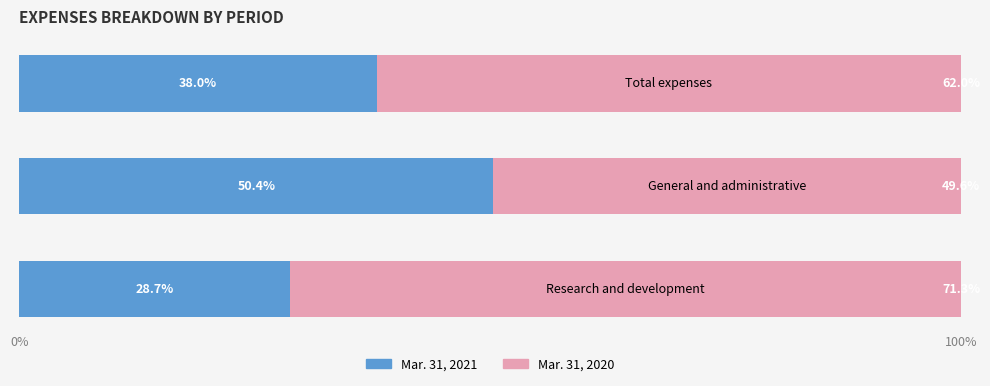

What is the average value of the Mar. 31, 2021 series?

39.0